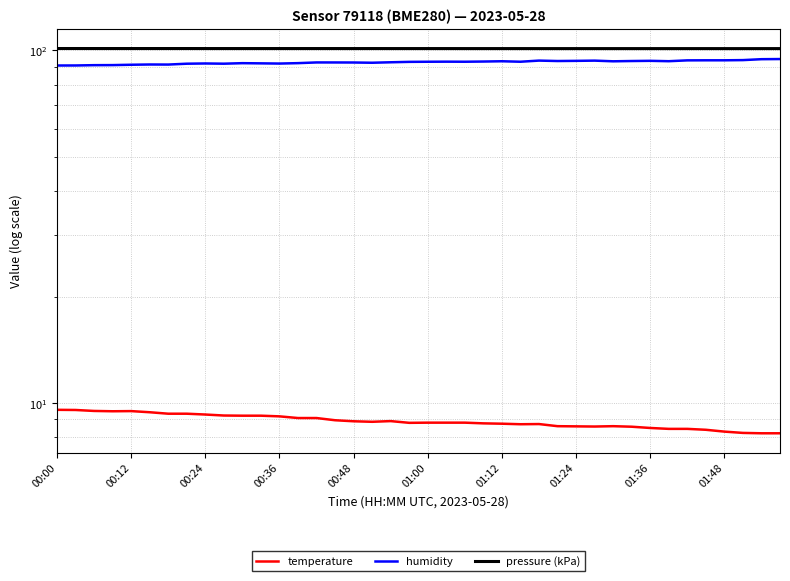

Between 11 and 33, which series saw the biggest shift?

humidity